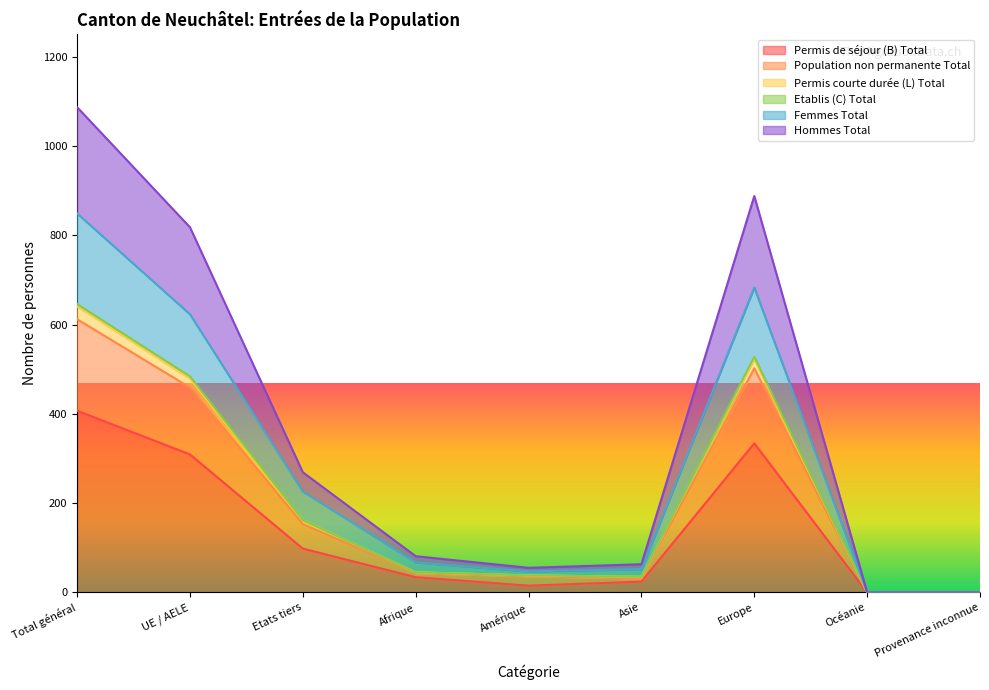

Does the chart have visible grid lines?

No